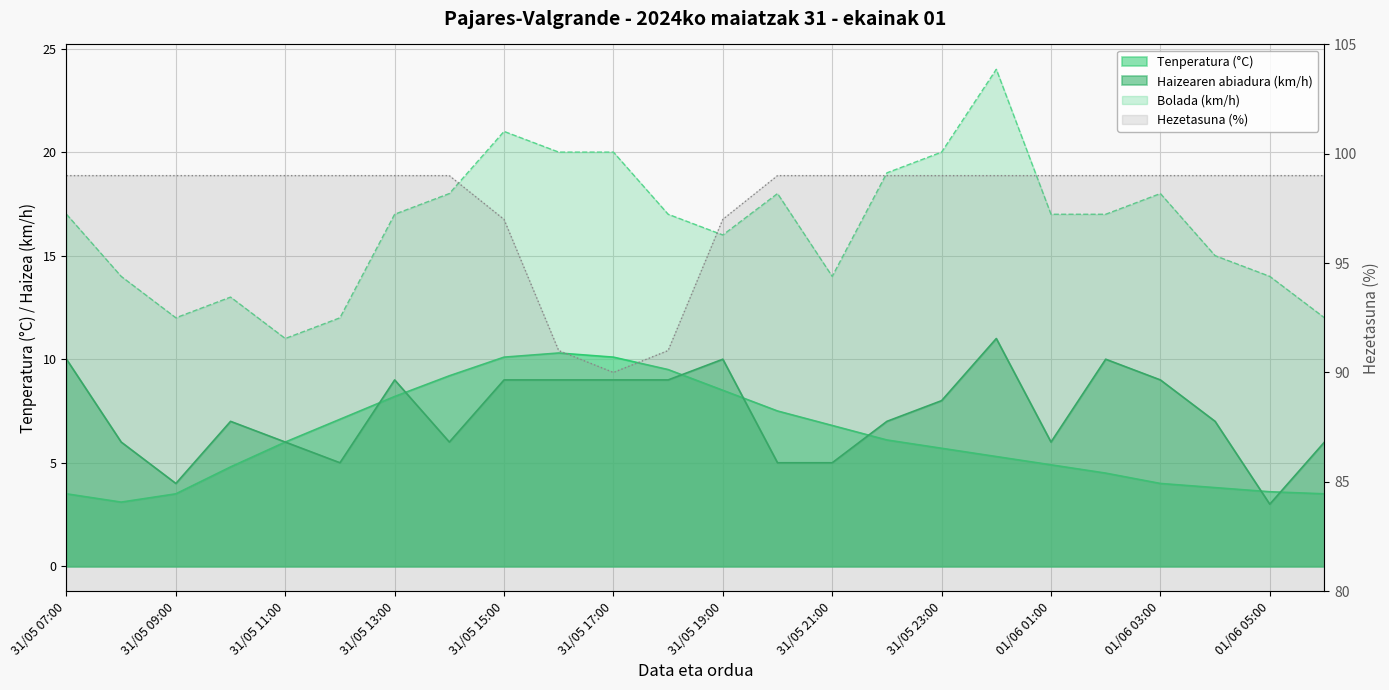

At 31/05 20:00, list the series in order from largest to smallest.

Hezetasuna (%), Bolada (km/h), Tenperatura (°C), Haizearen abiadura (km/h)